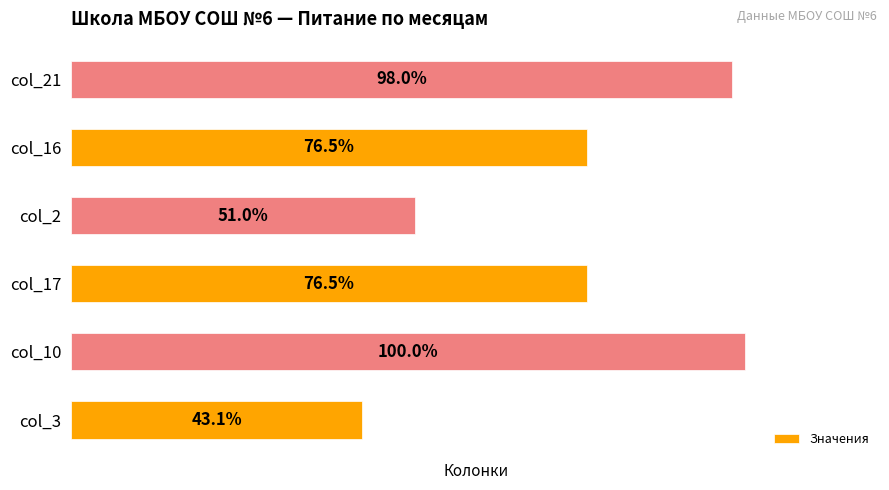

At which category does the chart reach its peak across all series?

col_10